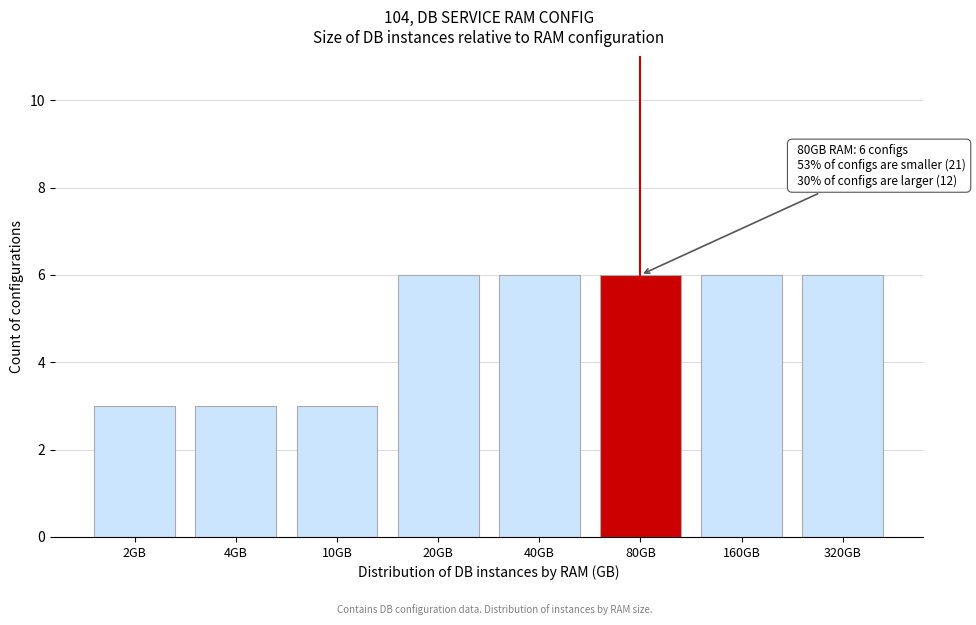

Reading left to right, list all the values displayed in this chart.

3	3	3	6	6	6	6	6